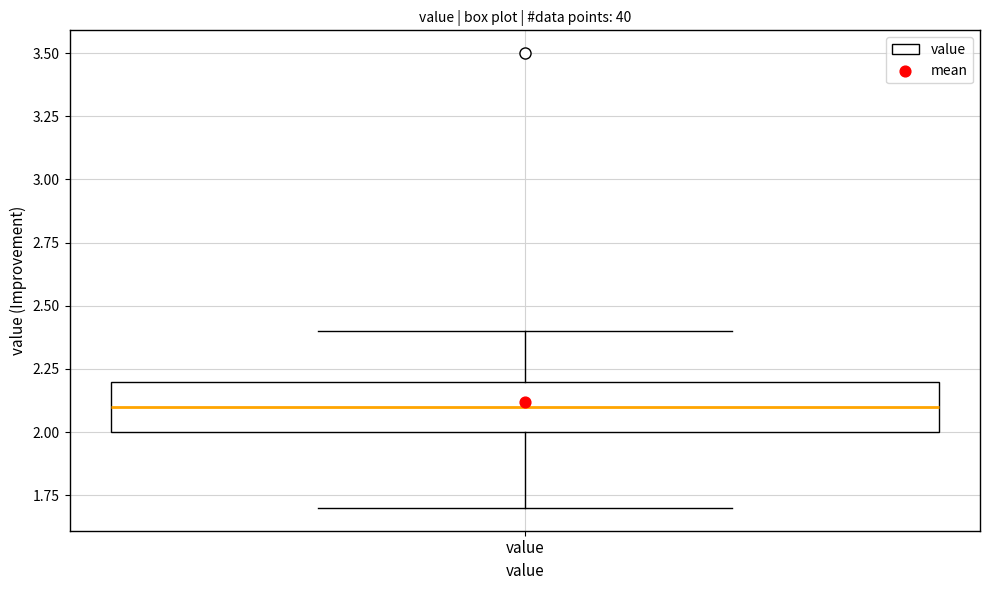

Where is the upper edge of the box for value on the y-axis? The values are not printed on the chart, so give them approximately, as read against the axis.

2.2